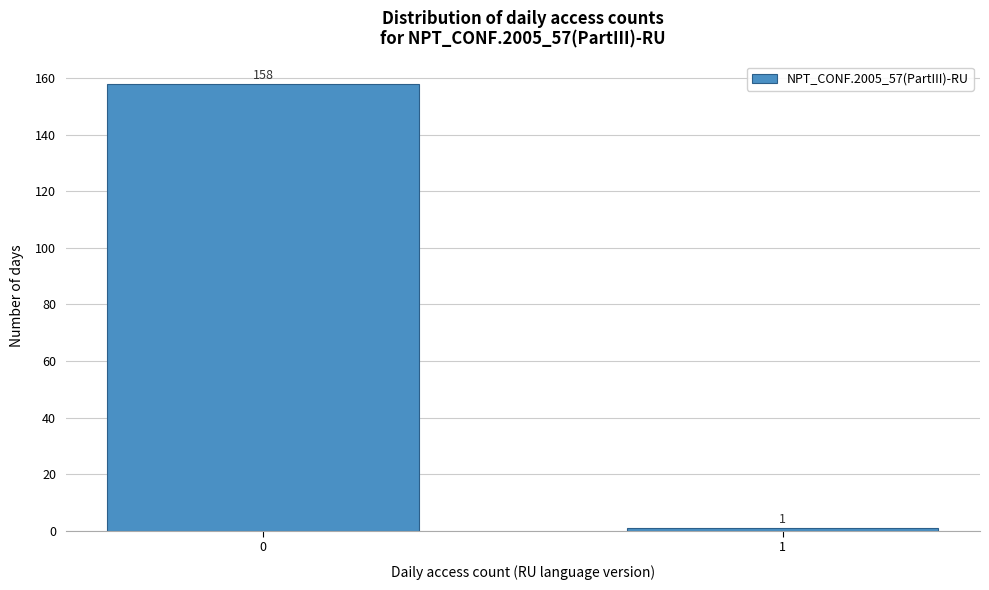

Reading left to right, extract all data points from this chart.

158	1